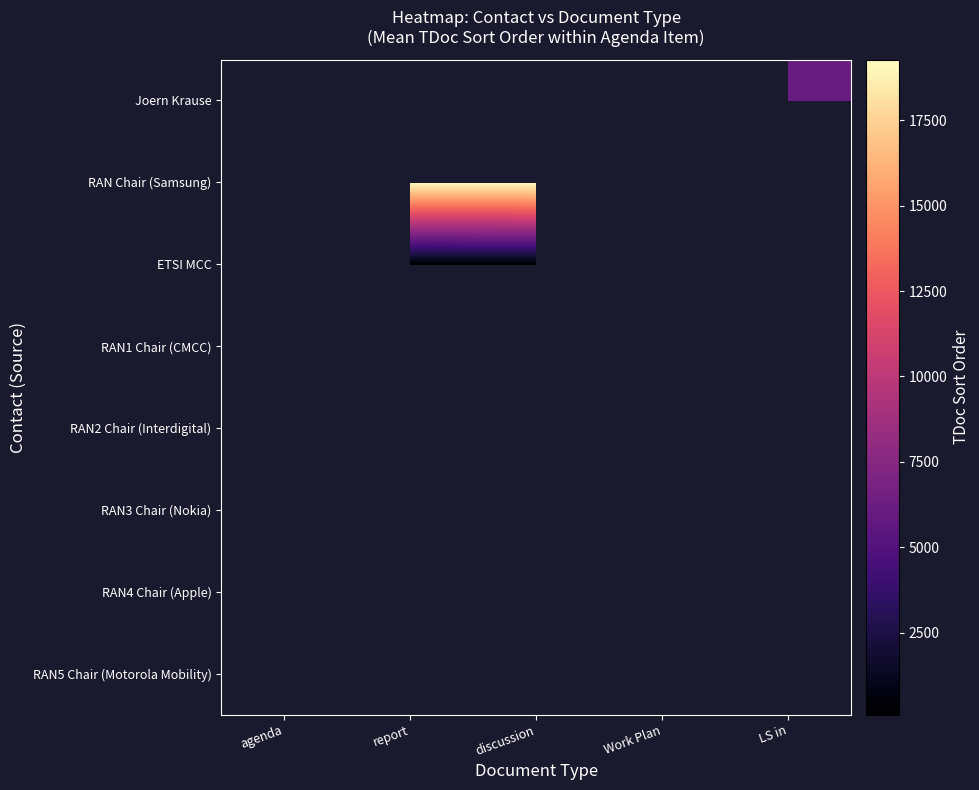

Rank the categories by RAN2 Chair (Interdigital) value from lowest to highest.

agenda, report, discussion, Work Plan, LS in